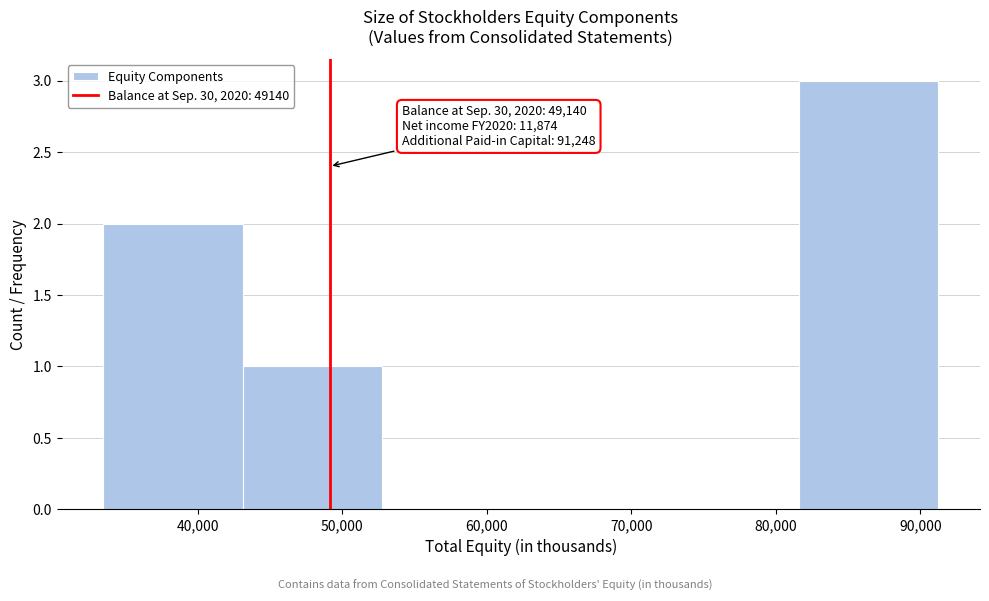

Which range on the x-axis has the tallest bar?

82000 to 91000